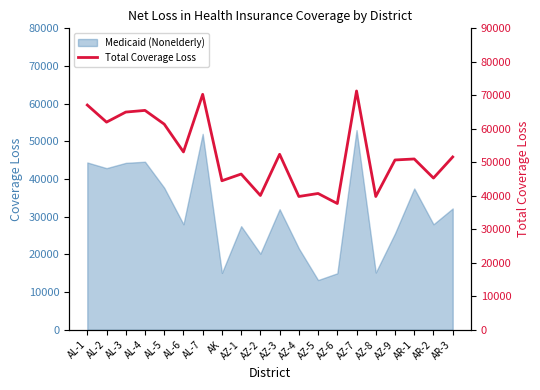

What is the value of the 17th point from the left?

50700